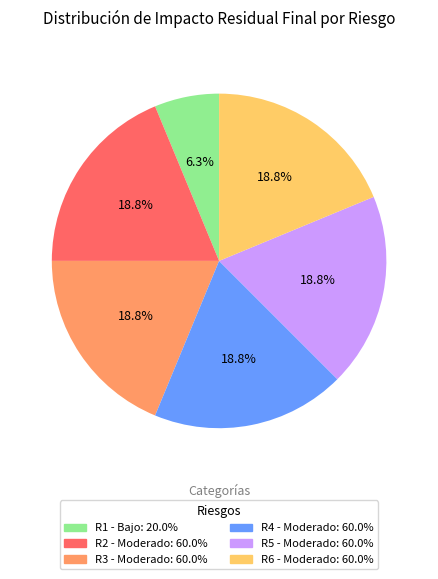

To the nearest percent, what is the average slice percentage?

17%